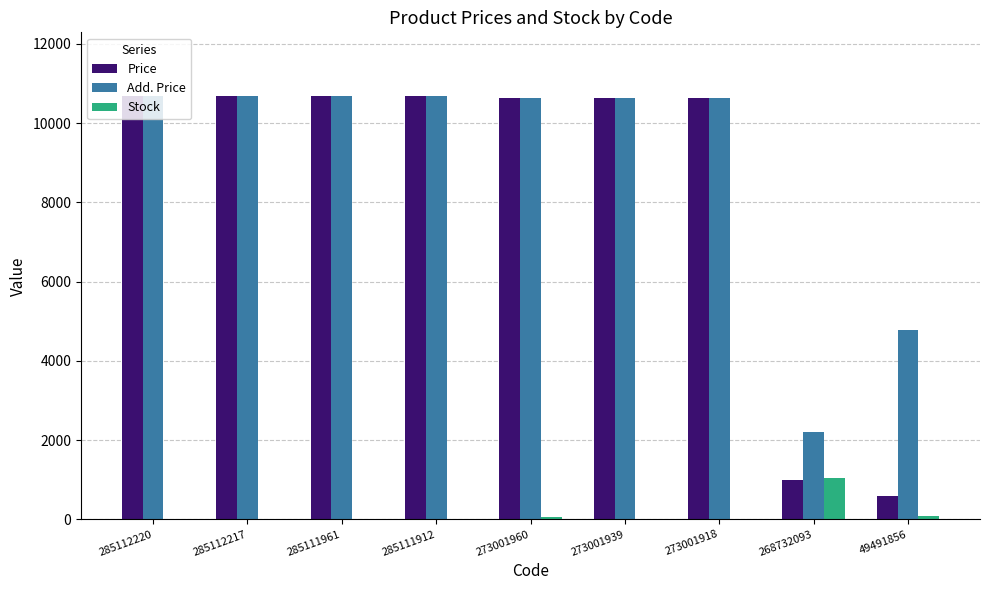

What is the approximate value of Price at 273001918?

10638.2